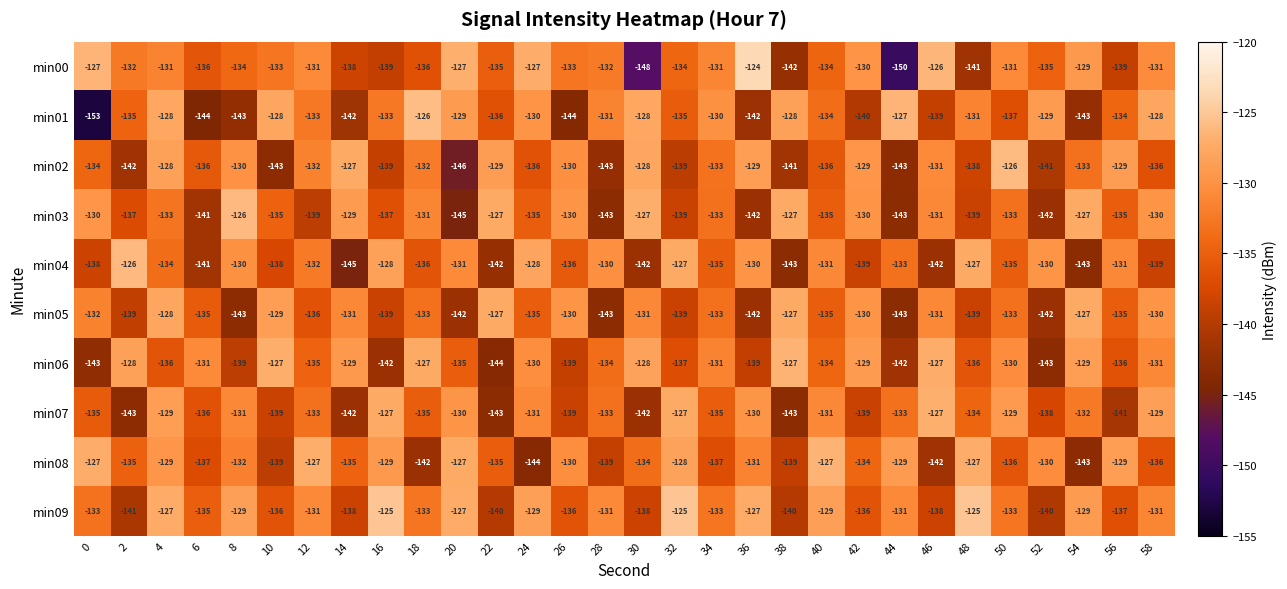

What is the sum of the min07 values at 16 and 38?

-270